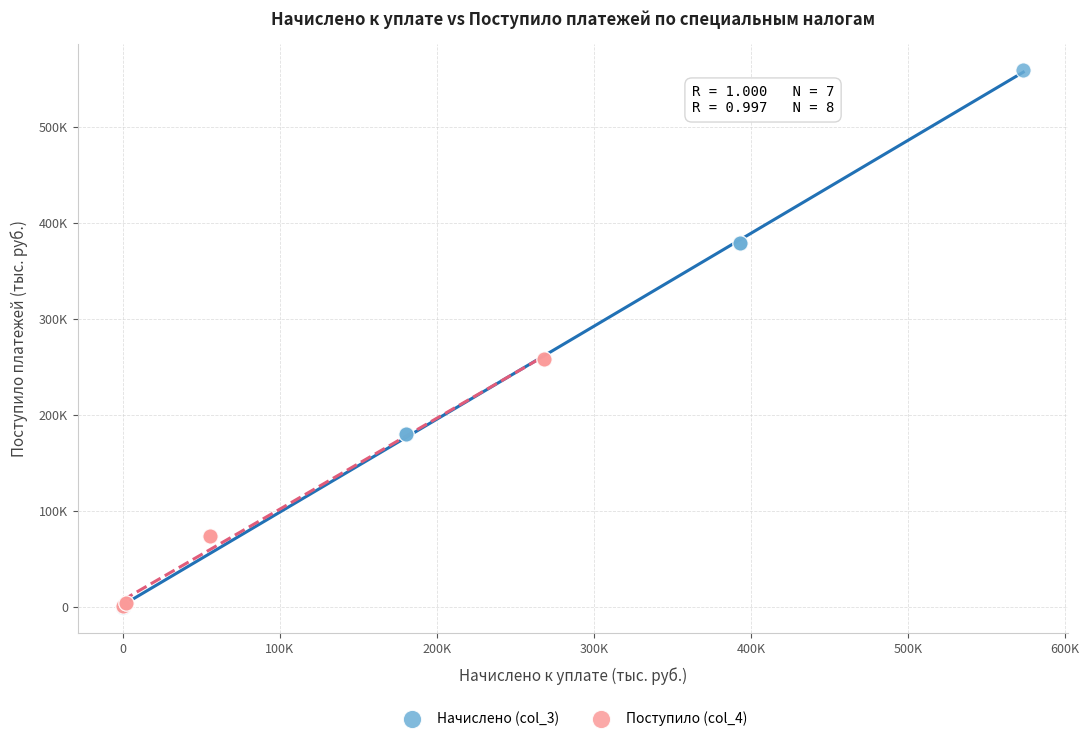

Which series contains the highest Y value?

Начислено (col_3)